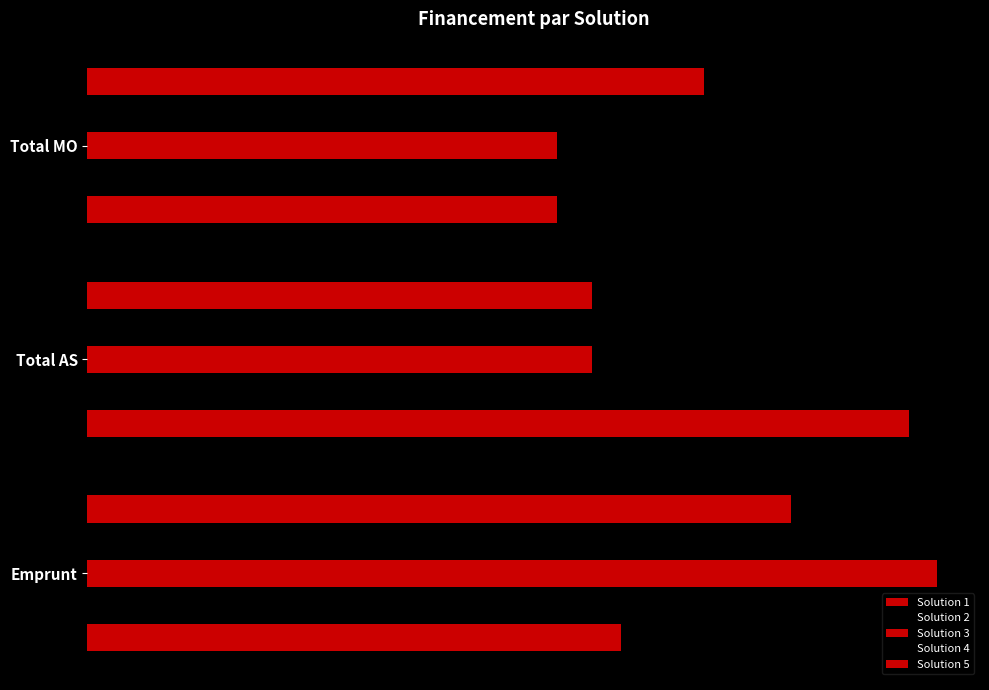

Reading left to right, what are all the values shown in this chart?

Solution 1: 216268.0	177080.1	246651.8
Solution 2: 164830.0	227080.1	248089.8
Solution 3: 164830.0	177080.1	298089.8
Solution 4: 164830.0	238089.8	237080.2
Solution 5: 164830.0	288089.8	187080.2